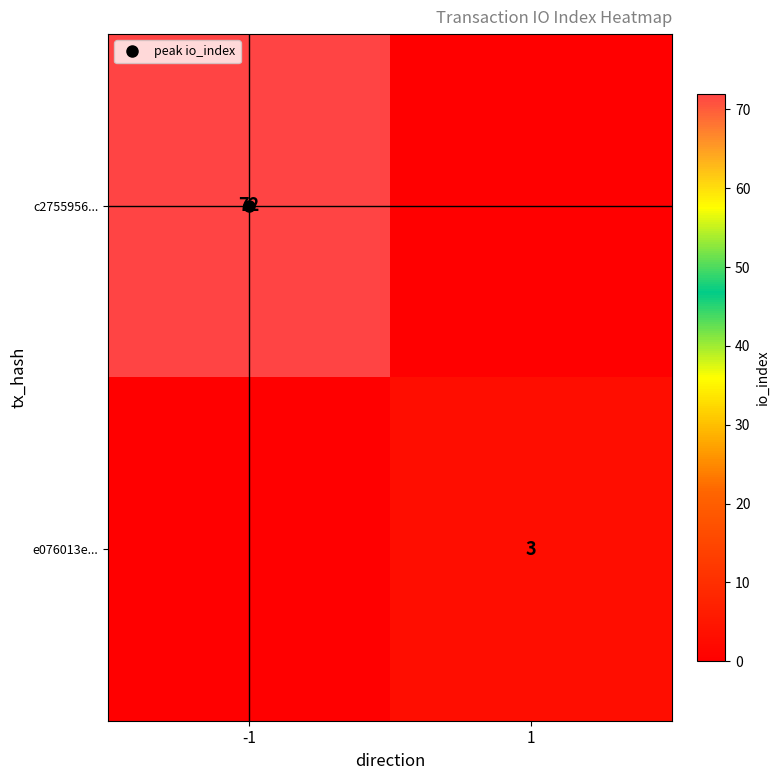

Rank the series by their maximum value, from highest to lowest.

c2755956..., e076013e...